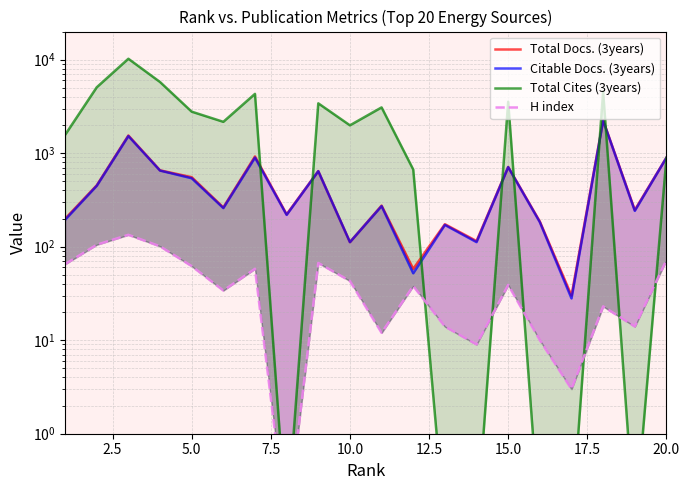

What is the highest value of the H index series?

134.0